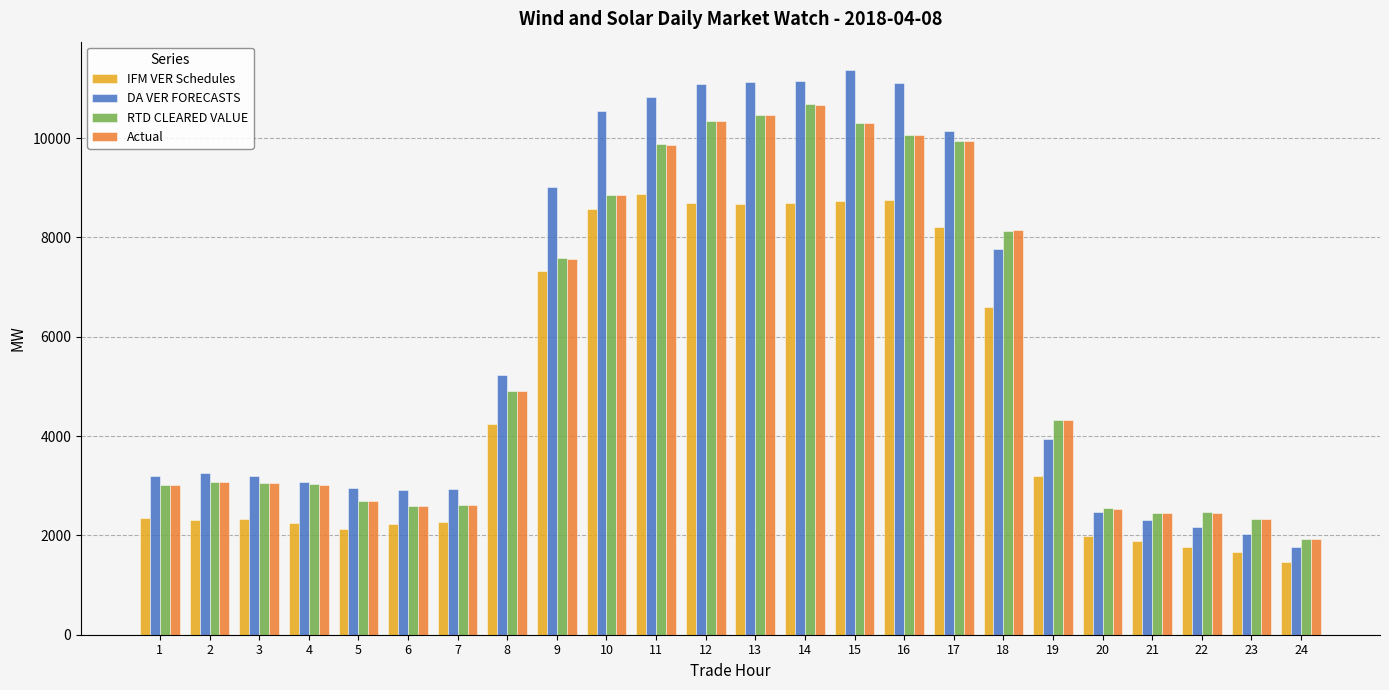

What is the smallest value displayed?

1467.8